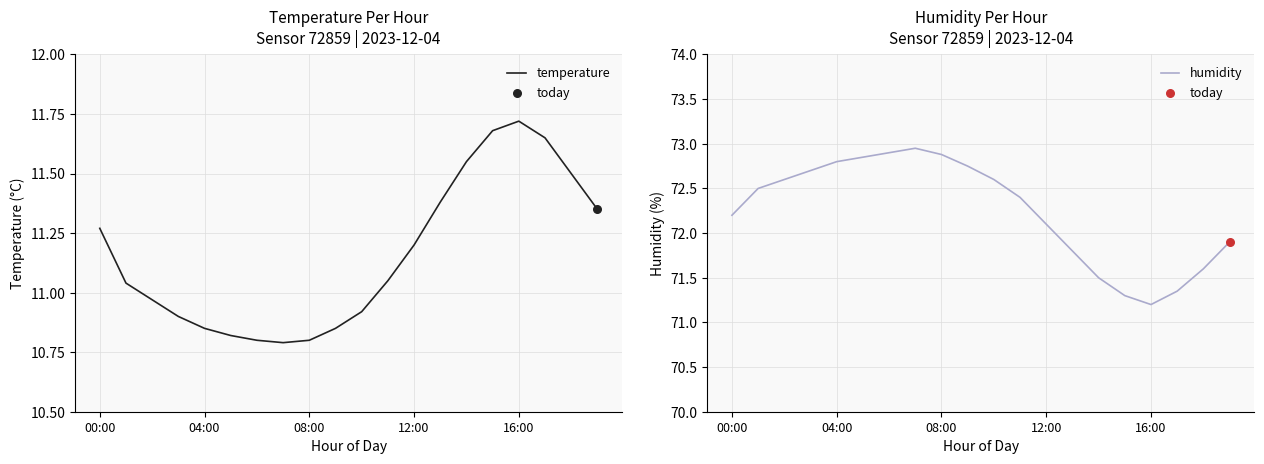

Which series has the largest total across all categories?

humidity